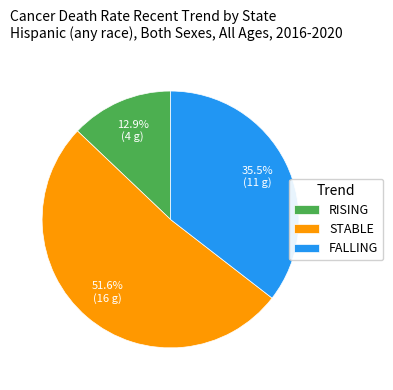

What portion of the pie excludes FALLING?

64.5%